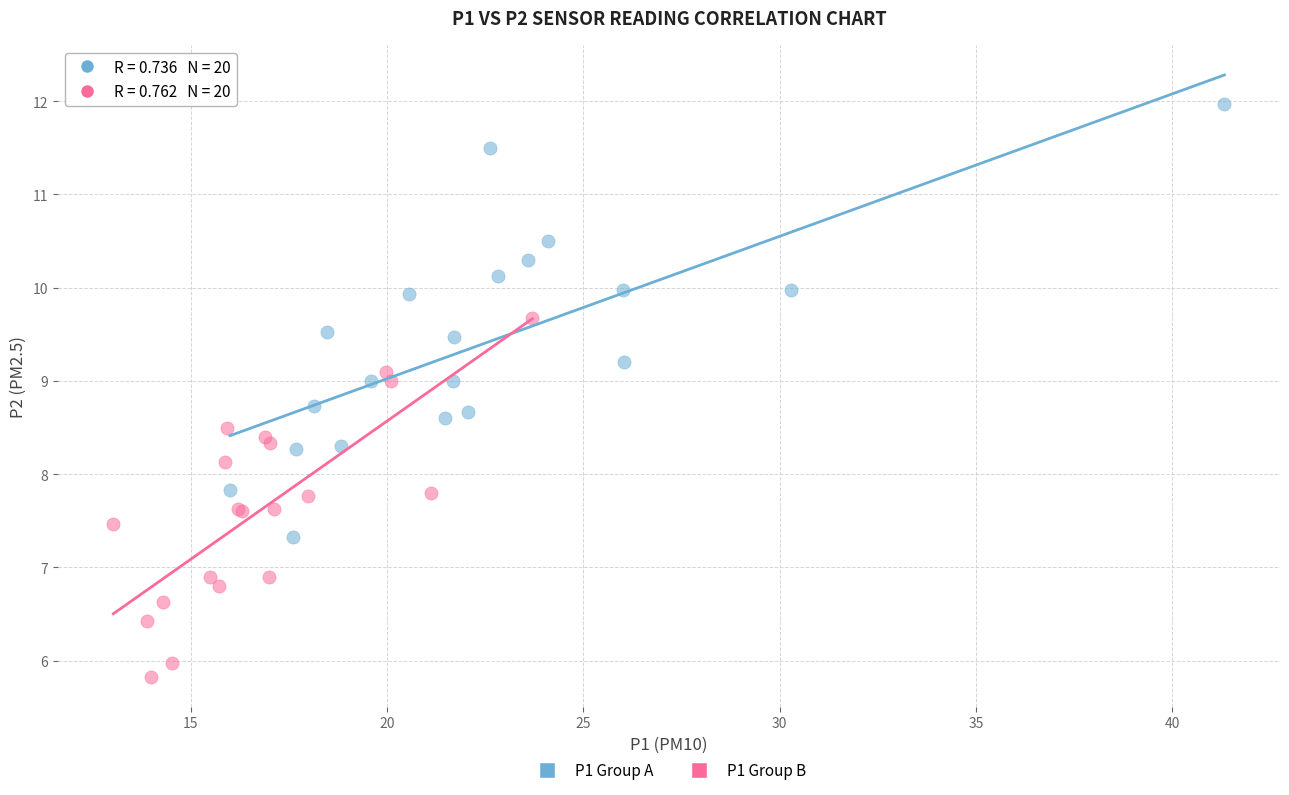

Which series contains the highest Y value?

P1 Group A